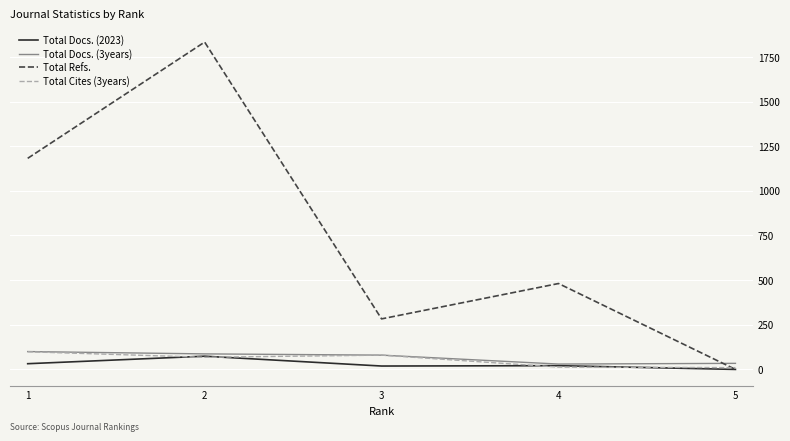

What is the greatest value displayed?

1833